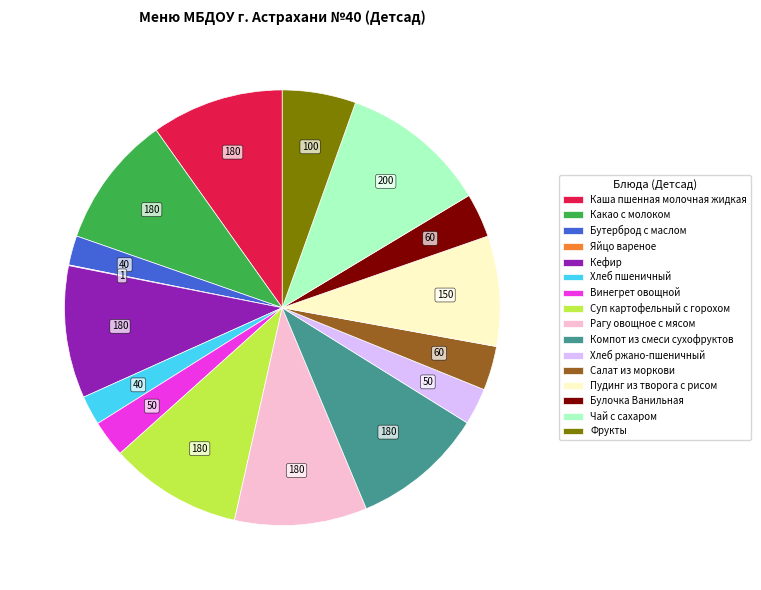

The Суп картофельный с горохом slice represents 1% of the pie. True or false?

False